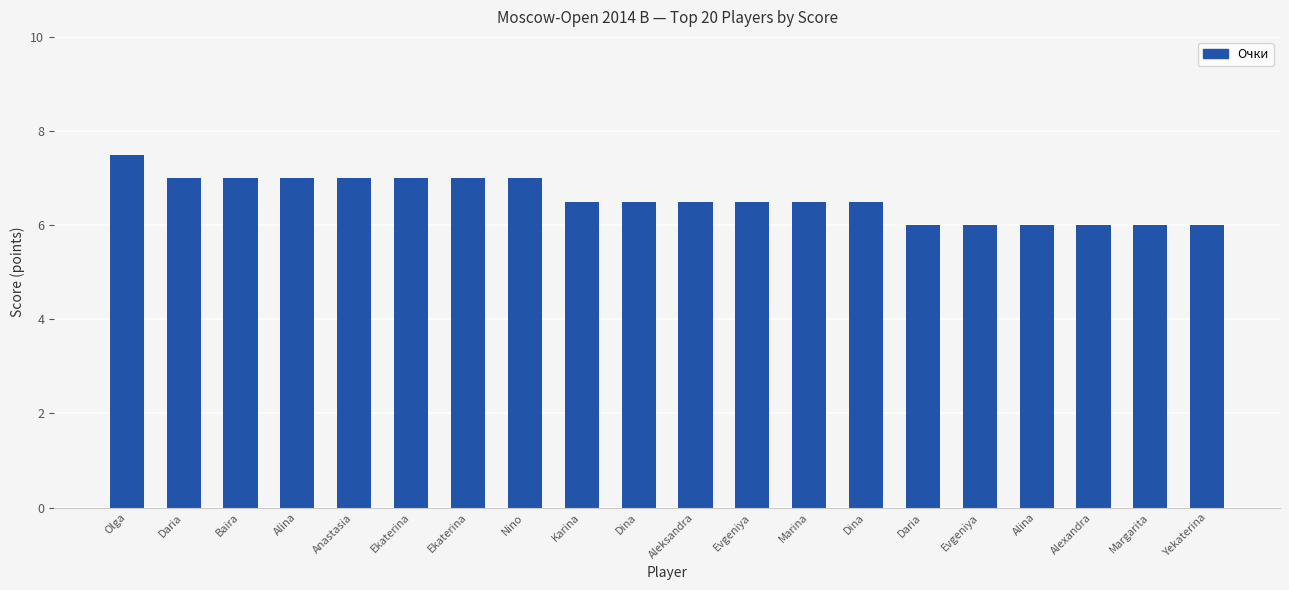

Between Olga and Karina, which is larger?

Olga